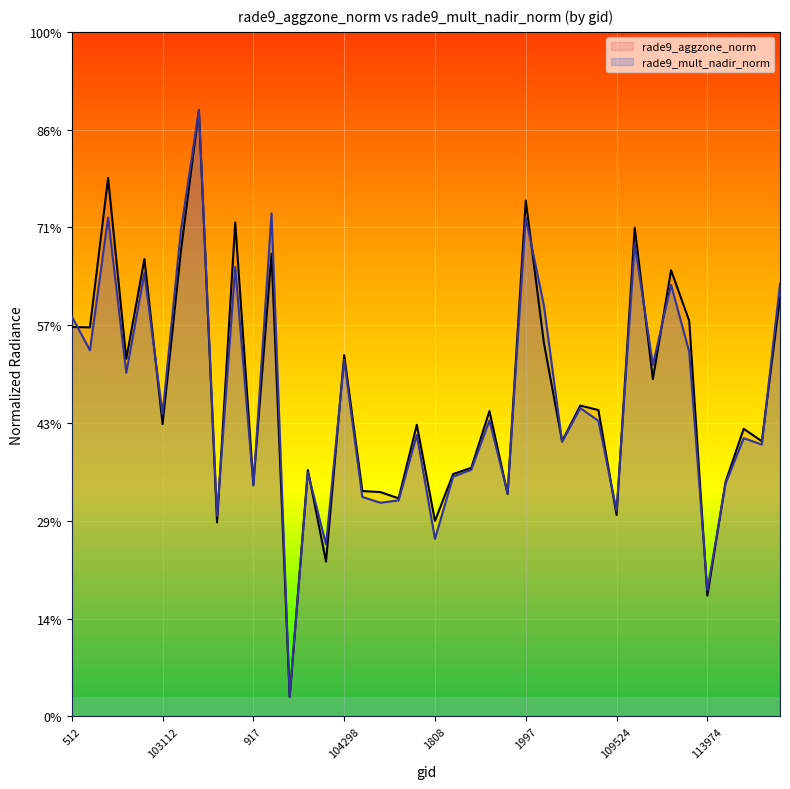

Reading left to right, transcribe all the data shown in this chart.

rade9_aggzone_norm: 512=4.0	102744=4.0	638=5.5	683=3.7	103103=4.7	103112=3.0	773=4.7	103348=6.2	103468=2.0	103586=5.1	917=2.4	103830=4.7	103949=0.2	1043=2.5	104180=1.6	104298=3.7	104417=2.3	1169=2.3	104540=2.2	1718=3.0	1808=2.0	1853=2.5	108298=2.5	108472=3.1	1952=2.3	1997=5.3	108832=3.8	109000=2.8	2087=3.2	2132=3.1	109524=2.1	109695=5.0	109883=3.4	110058=4.6	2375=4.0	113974=1.2	114145=2.4	114278=2.9	3014=2.8	114506=4.3
rade9_mult_nadir_norm: 512=4.1	102744=3.7	638=5.1	683=3.5	103103=4.5	103112=3.1	773=5.0	103348=6.2	103468=2.1	103586=4.6	917=2.4	103830=5.1	103949=0.2	1043=2.5	104180=1.8	104298=3.6	104417=2.2	1169=2.2	104540=2.2	1718=2.9	1808=1.8	1853=2.5	108298=2.5	108472=3.0	1952=2.3	1997=5.1	108832=4.2	109000=2.8	2087=3.2	2132=3.0	109524=2.1	109695=4.8	109883=3.6	110058=4.4	2375=3.7	113974=1.3	114145=2.4	114278=2.8	3014=2.8	114506=4.4